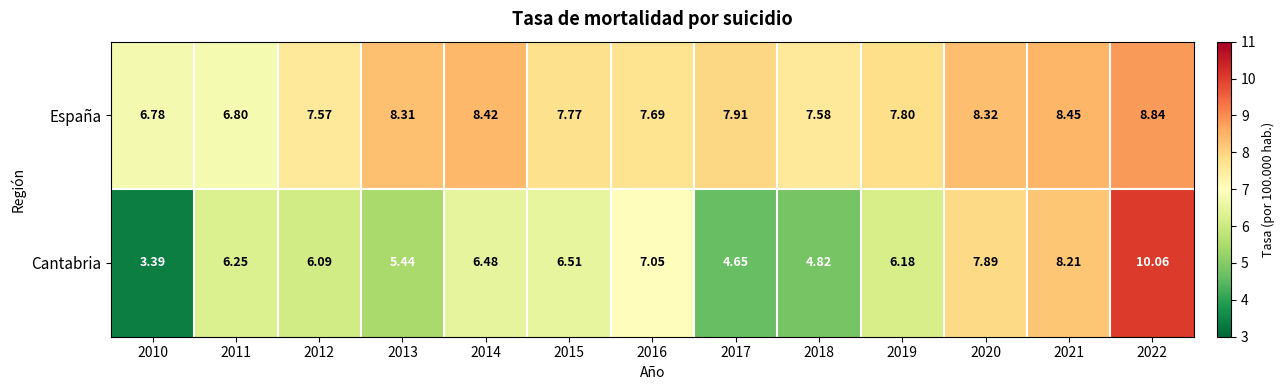

Between 2013 and 2022, which series saw the biggest shift?

Cantabria